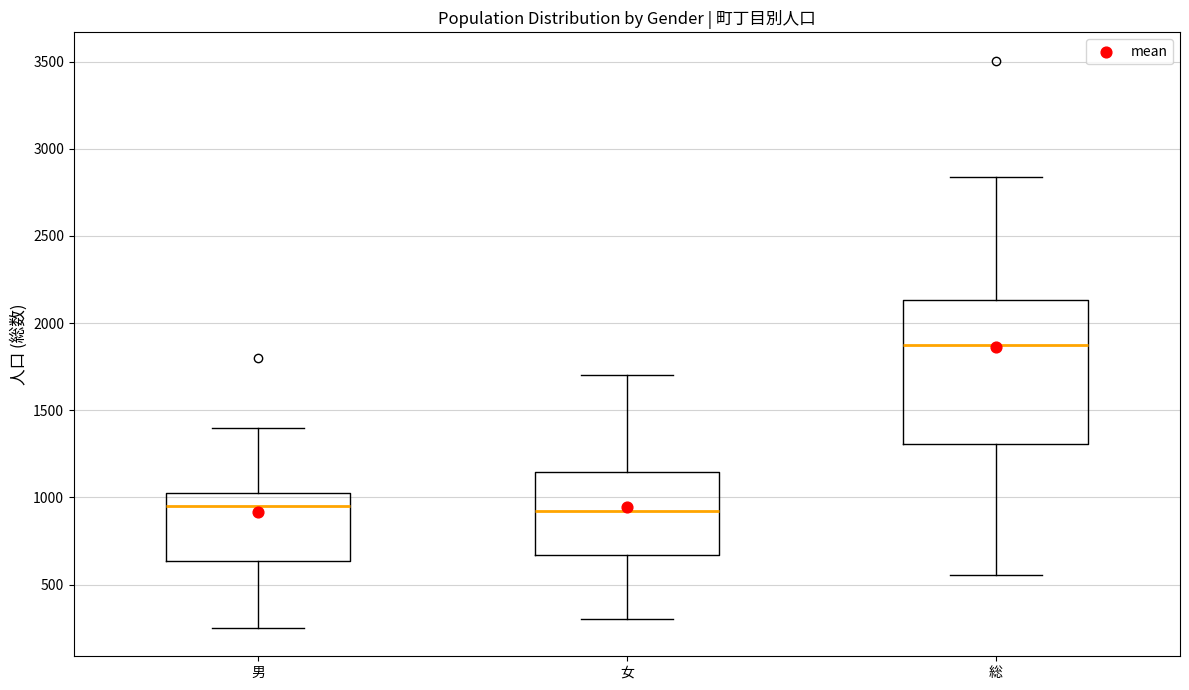

Reading left to right, transcribe this box plot: for each box, give where its median line is, the range the box spans, and where its two whiskers end, as read against the y-axis. The values are not printed on the chart, so give them approximately, as read against the axis.

男: median 950, box 650 to 1000, whiskers 250 to 1400
女: median 900, box 650 to 1150, whiskers 300 to 1700
総: median 1850, box 1300 to 2150, whiskers 550 to 2850